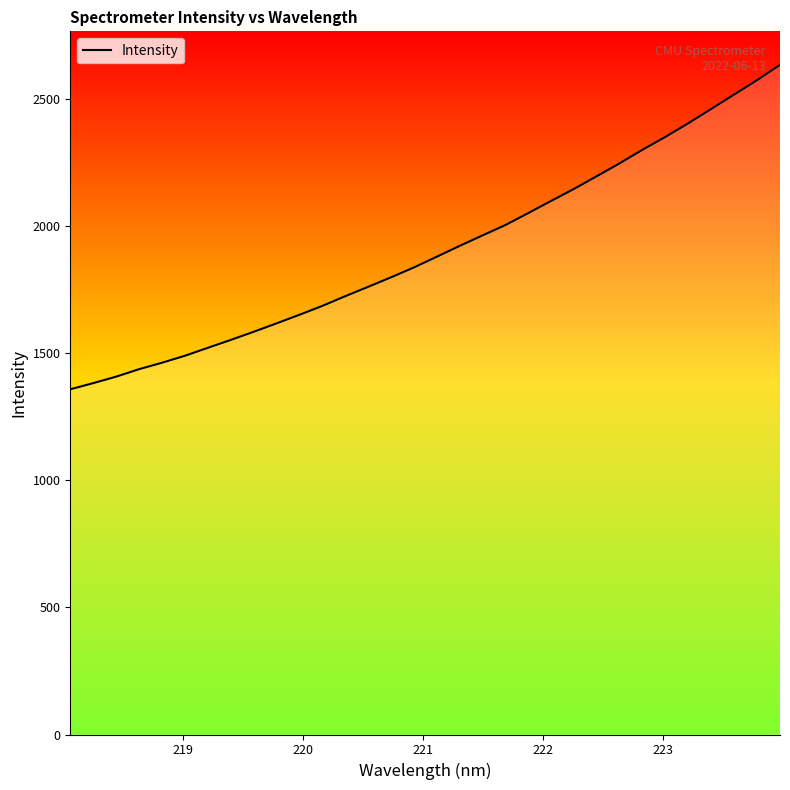

What is the minimum value shown in the chart?

1358.6